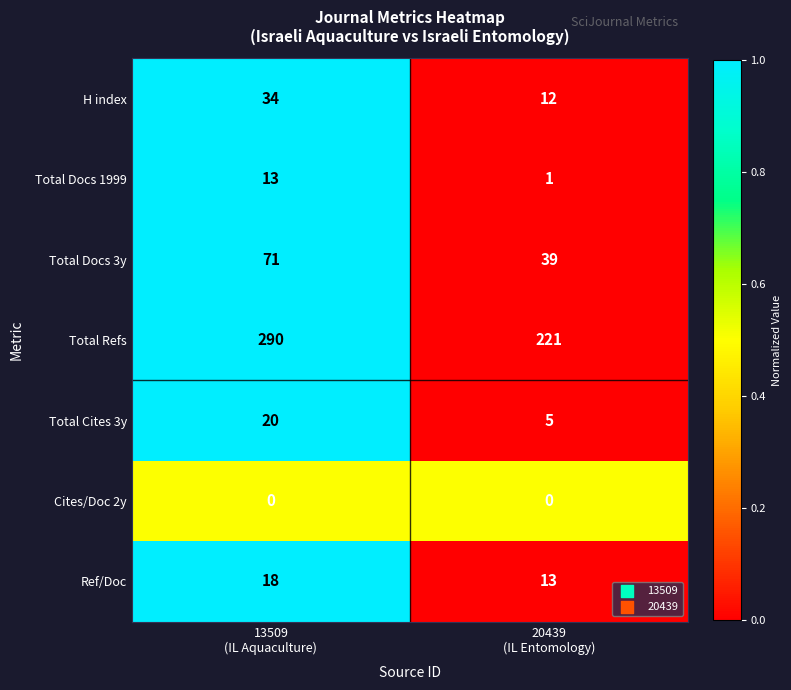

Reading left to right, list all the values displayed in this chart.

H index: 34	12
Total Docs 1999: 13	1
Total Docs 3y: 71	39
Total Refs: 290	221
Total Cites 3y: 20	5
Cites/Doc 2y: 0	0
Ref/Doc: 18	13